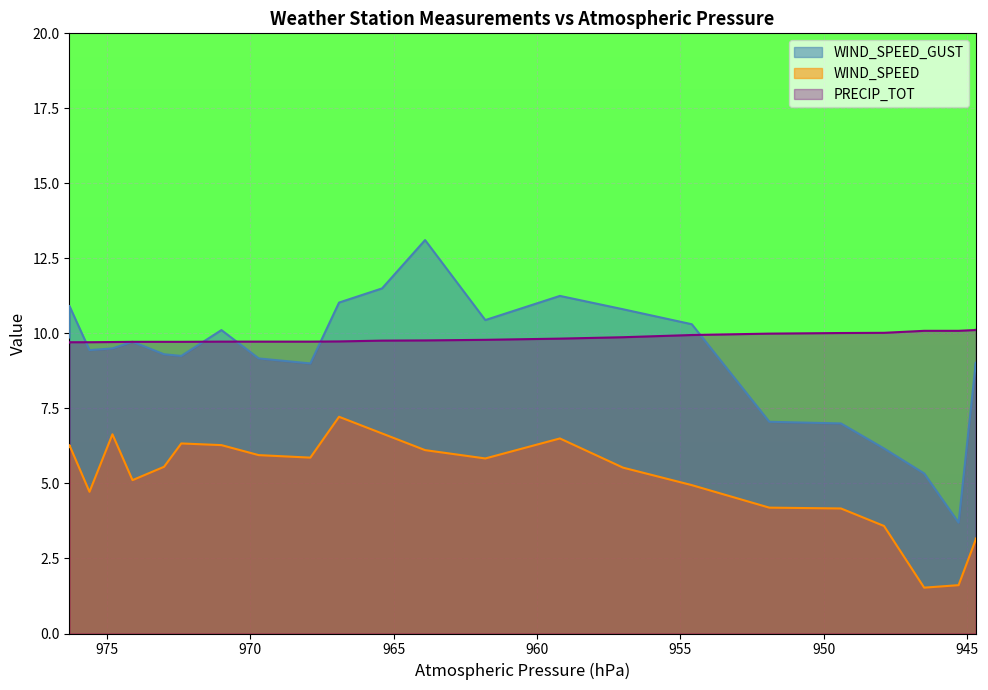

What are all the series names shown in the legend?

WIND_SPEED_GUST, WIND_SPEED, PRECIP_TOT